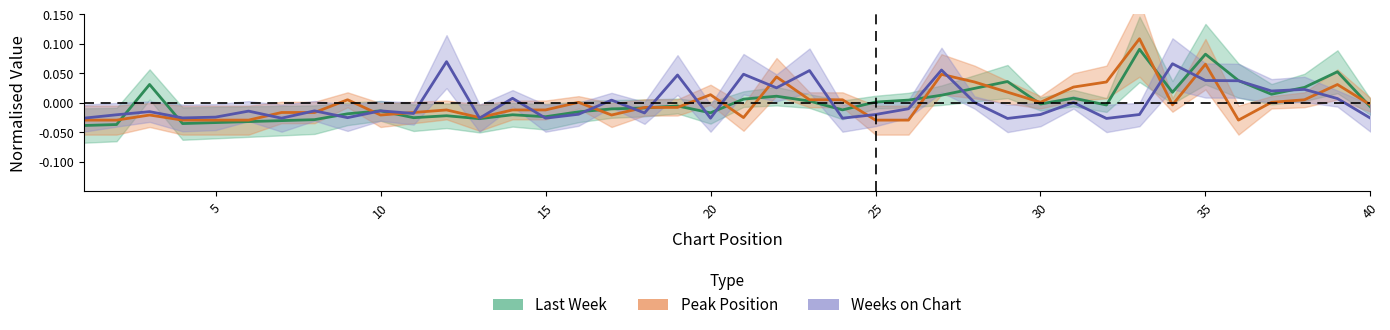

What is the total value across all series at 35?

0.2